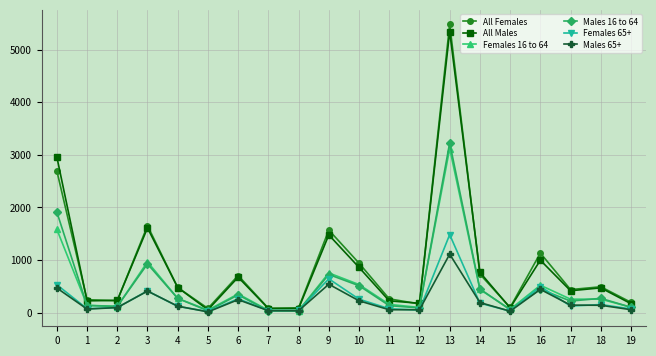

What is the value of the Males 65+ point at the 20th from the left?

55